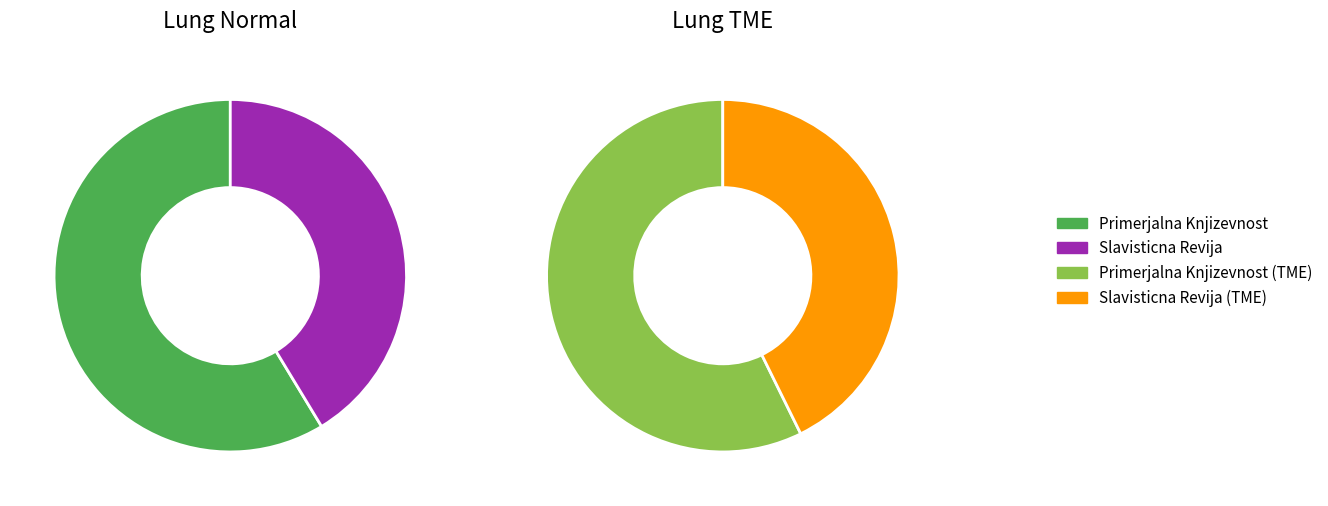

What is the largest slice in the pie chart?

Primerjalna Knjizevnost